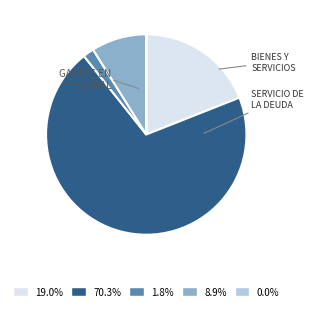

Approximately how many times larger is the value at 19.0% compared to 1.8%?

10.7